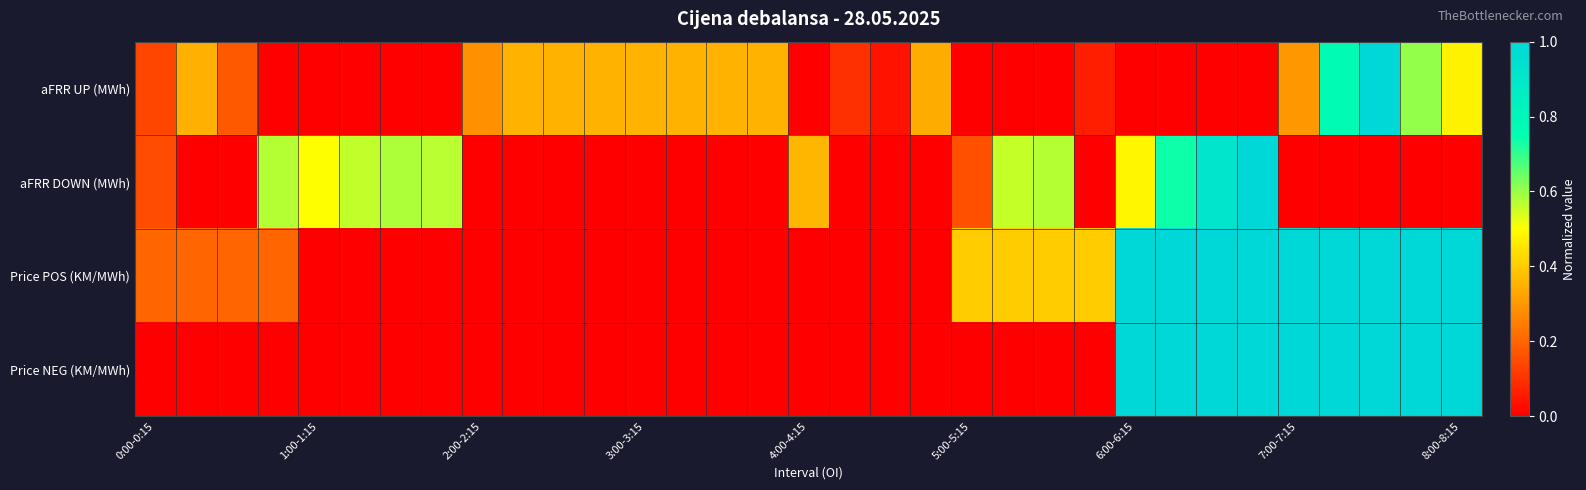

How many distinct data groups are displayed?

4